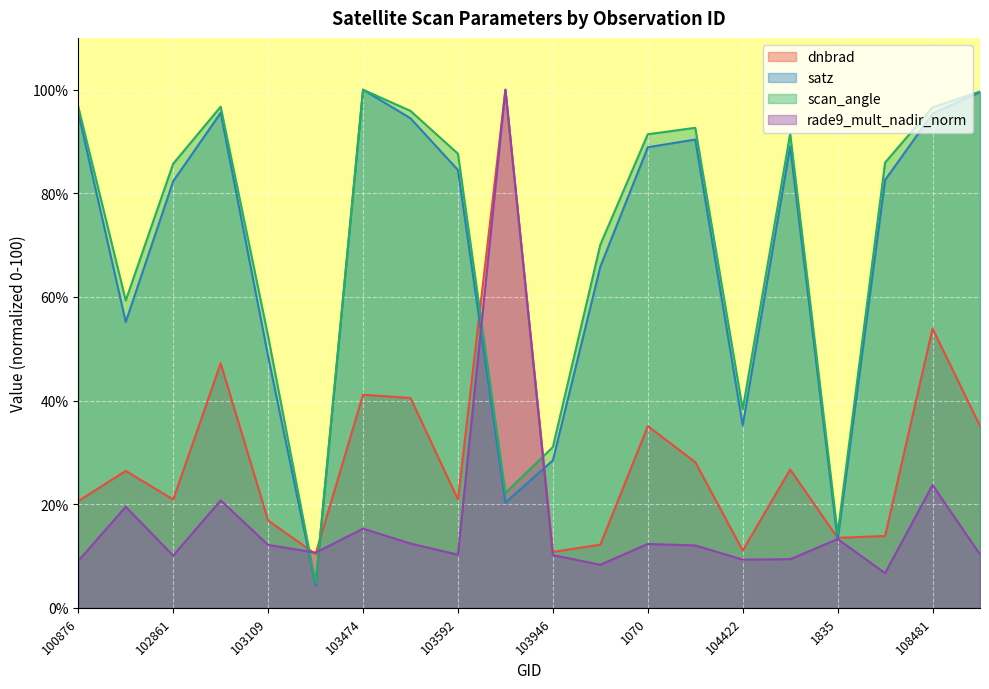

How many intersections are there between satz and dnbrad?

6